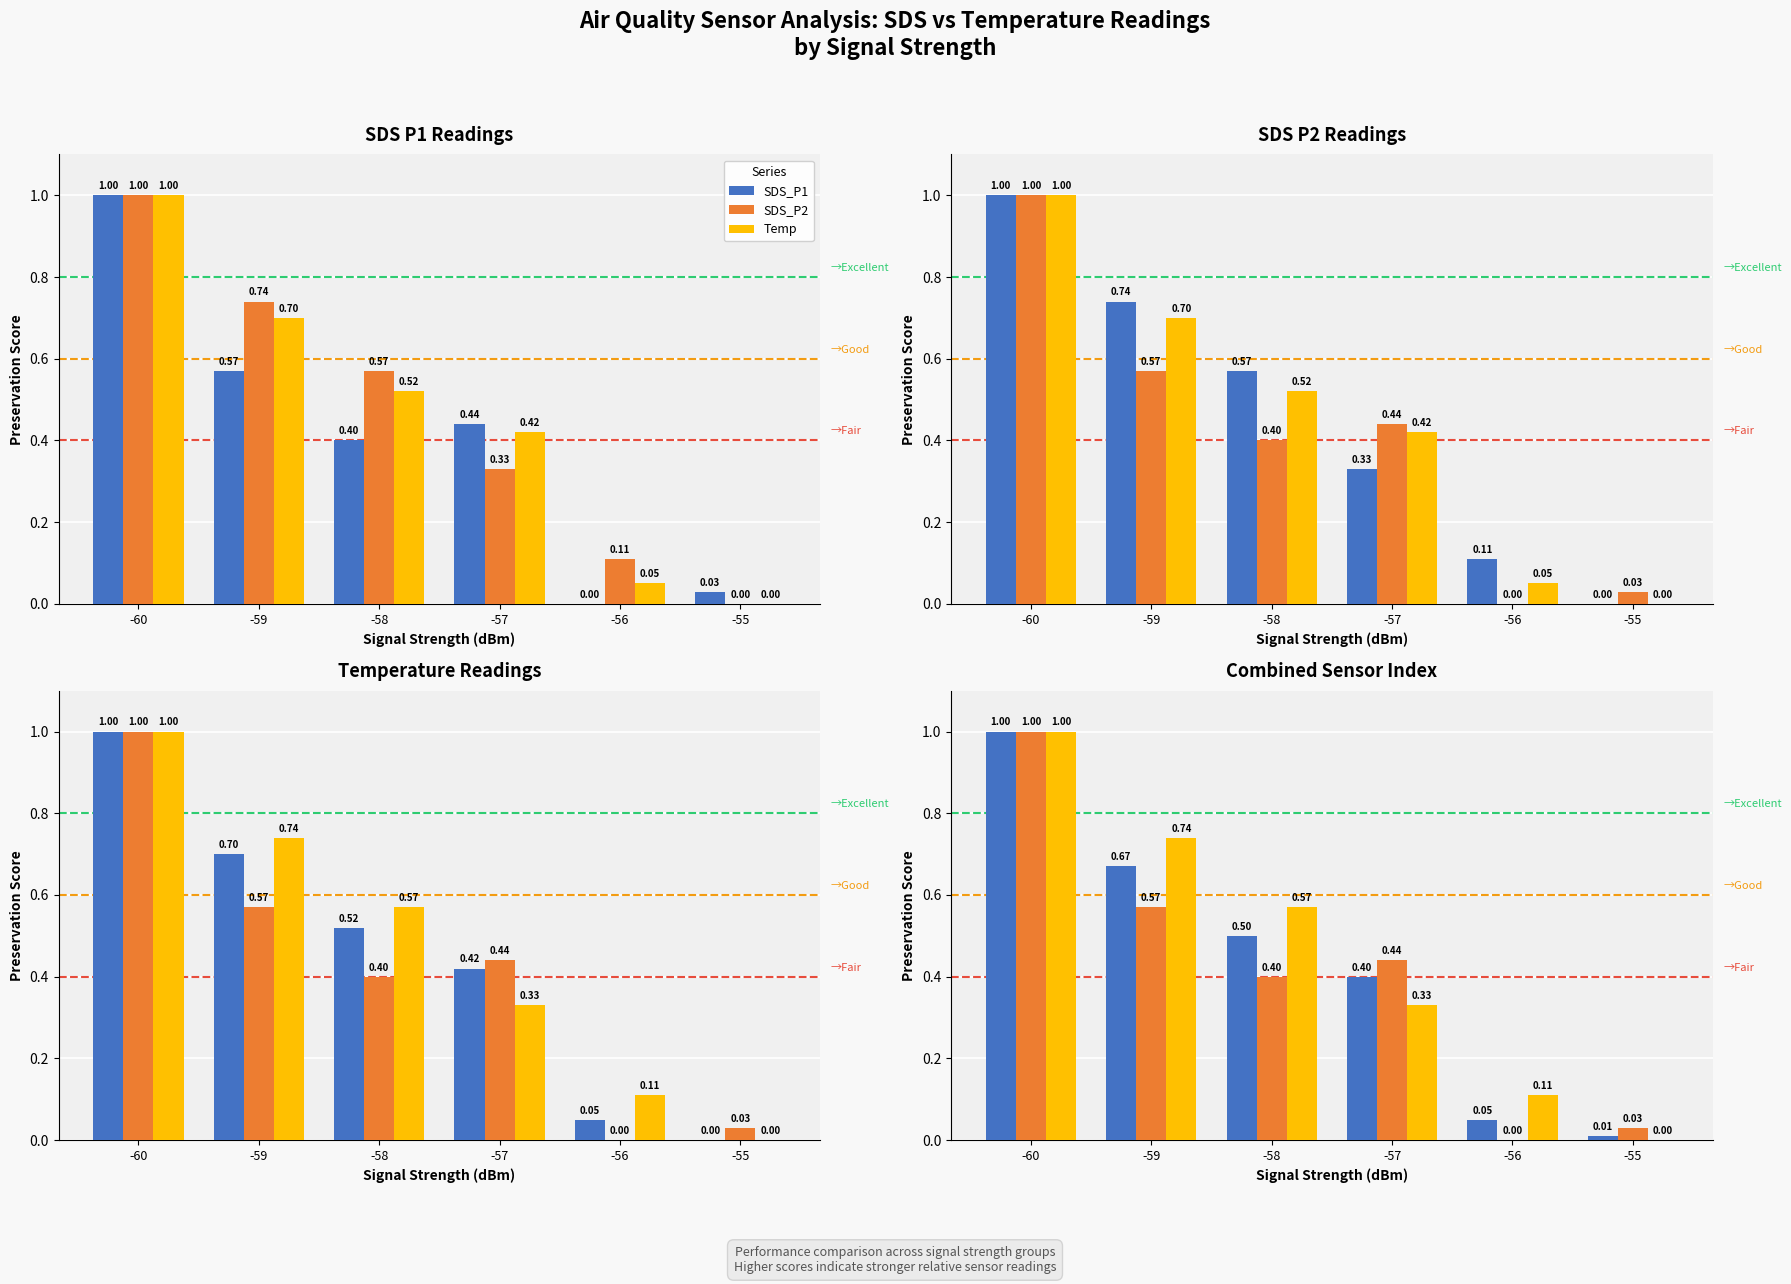

At -56, list the series in order from smallest to largest.

SDS_P2, SDS_P1, Temp